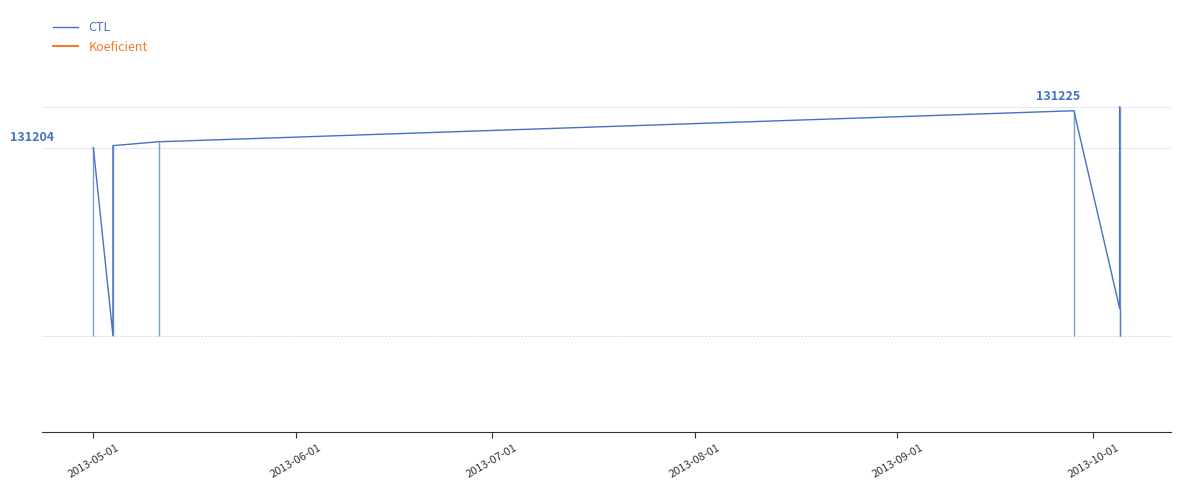

What value does the CTL series have at 2013-10-01?

131121